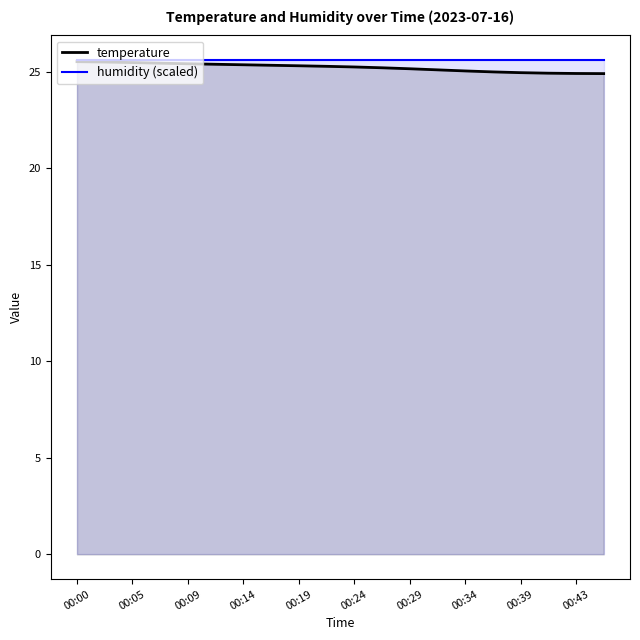

Reading left to right, list all the values displayed in this chart.

00:00=25.5	00:02=25.5	00:05=25.5	00:07=25.4	00:09=25.4	00:12=25.4	00:14=25.4	00:17=25.3	00:19=25.3	00:22=25.3	00:24=25.2	00:26=25.2	00:29=25.2	00:31=25.1	00:34=25.0	00:36=25.0	00:39=25.0	00:41=24.9	00:43=24.9	00:46=24.9